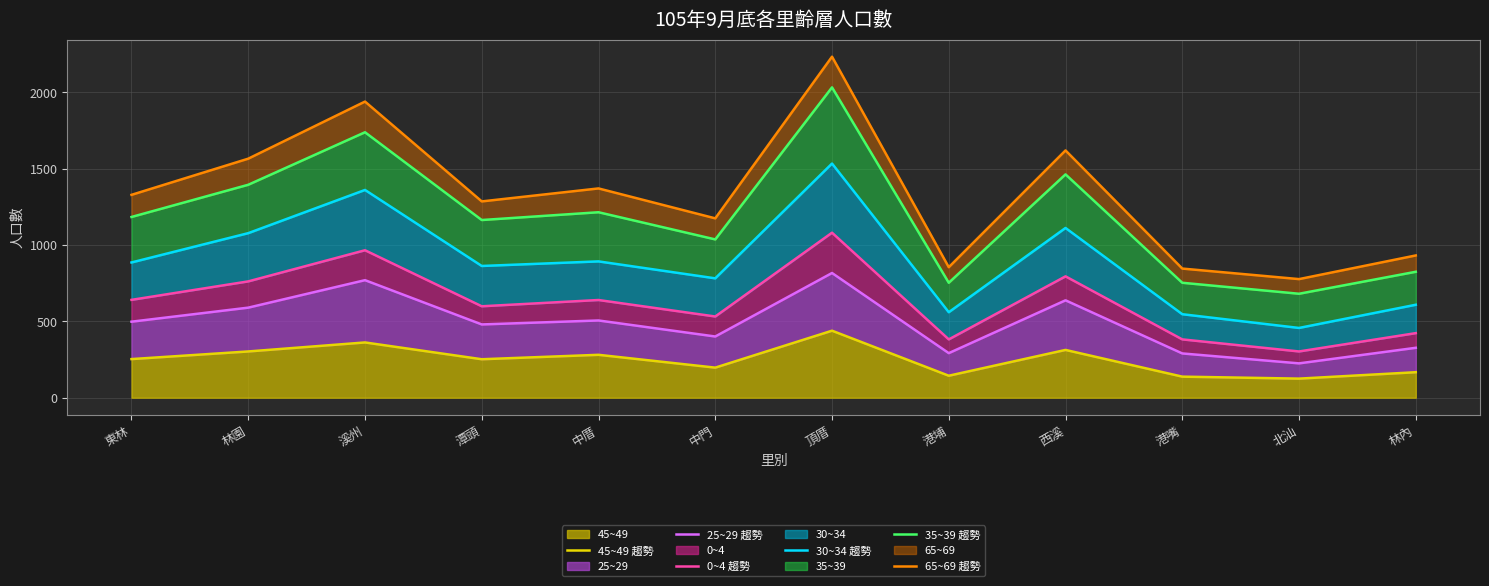

What is the value of the 25~29 趨勢 point at the 1st from the left?

498